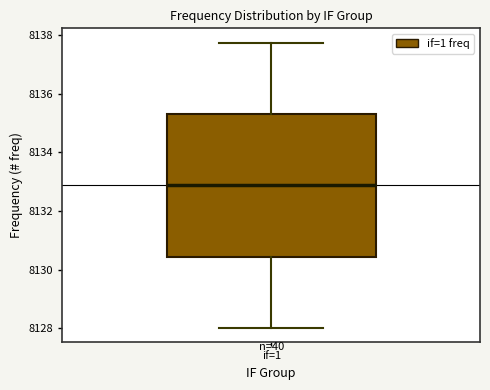

Read this box plot against the y-axis: the position of the median line, the range covered by the box, and the ends of both whiskers. The values are not printed on the chart, so give them approximately, as read against the axis.

median 8132.8, box 8130.4 to 8135.4, whiskers 8128.0 to 8137.8